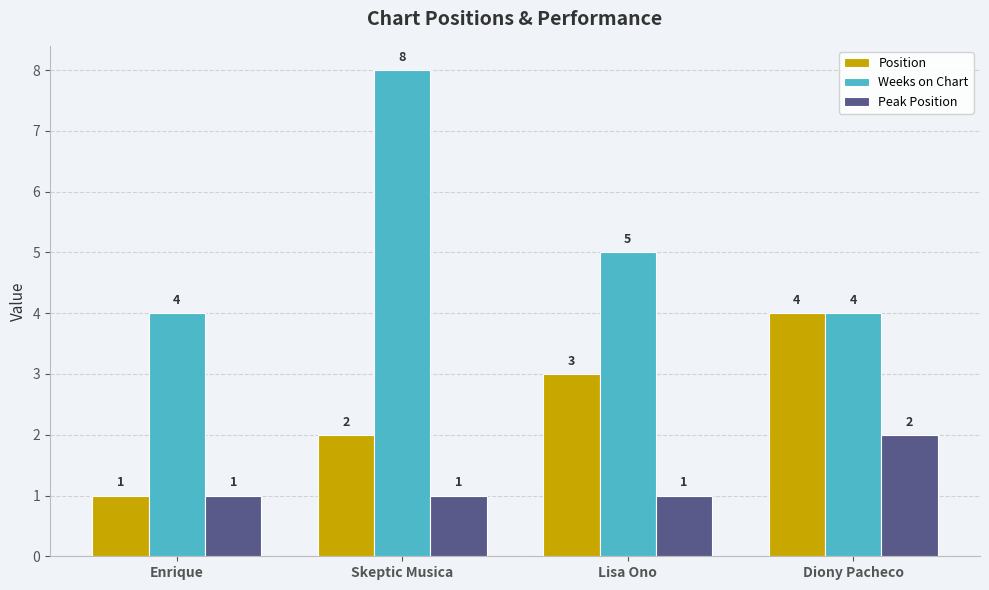

Rank the series by their maximum value, from highest to lowest.

Weeks on Chart, Position, Peak Position